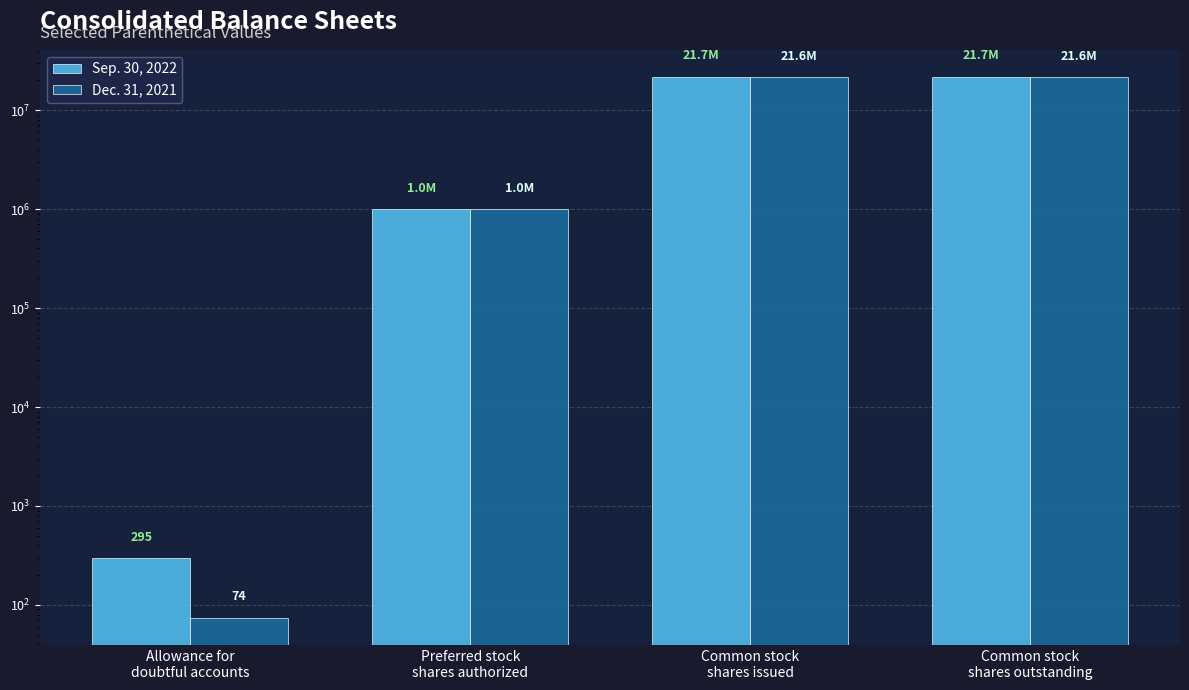

Reading left to right, transcribe all the data shown in this chart.

Sep. 30, 2022: 295	1000000	21686528	21686528
Dec. 31, 2021: 74	1000000	21613982	21613982